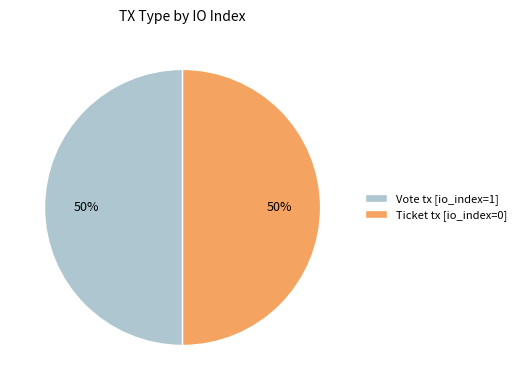

To the nearest percent, what is the difference between the largest and smallest slice percentages?

0%